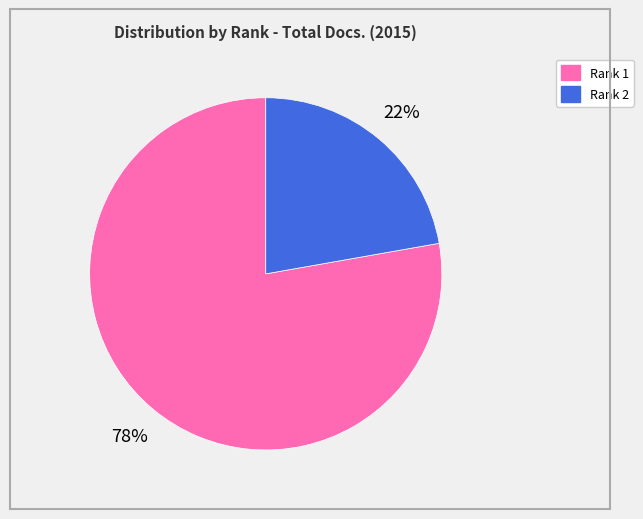

True or false: Rank 1 accounts for 78% of the total.

True